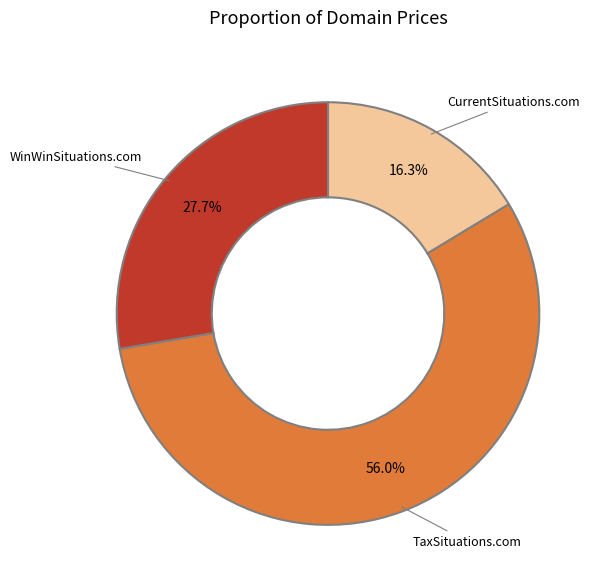

What percentage do CurrentSituations.com and WinWinSituations.com together represent?

44.0%